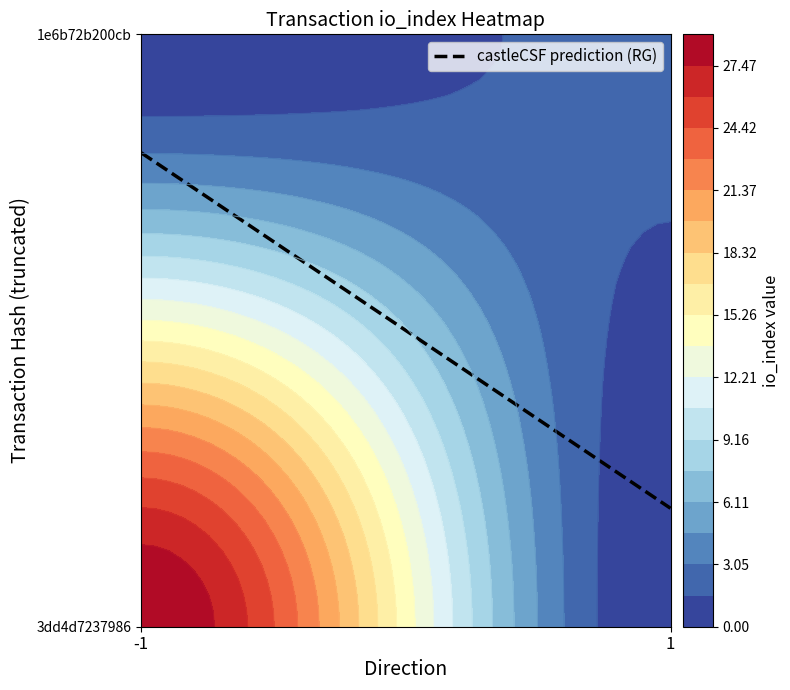

Rank the series by their maximum value, from highest to lowest.

3dd4d723798641908f791dacf1dfe6fcd47b3c3, 1e6b72b200cb8b83d6ae1cfc90348a260dfe165